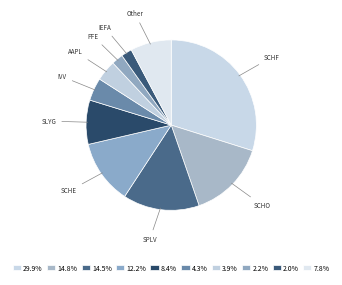

Count the number of slices in the pie.

10